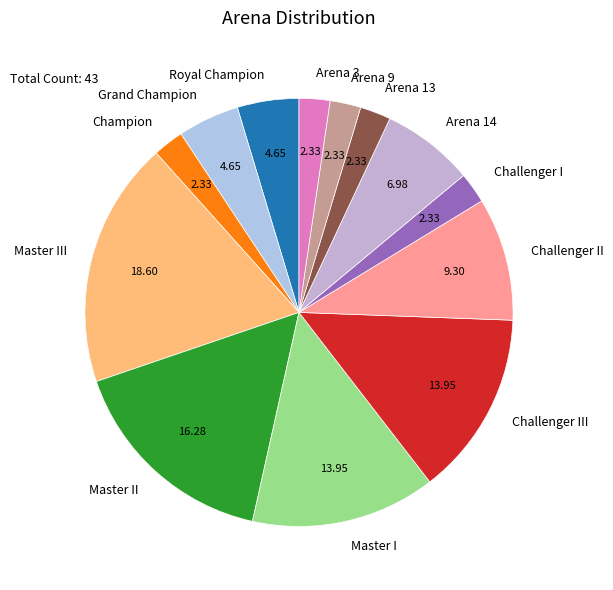

Combined, do Master II and Arena 13 account for over 50%?

No